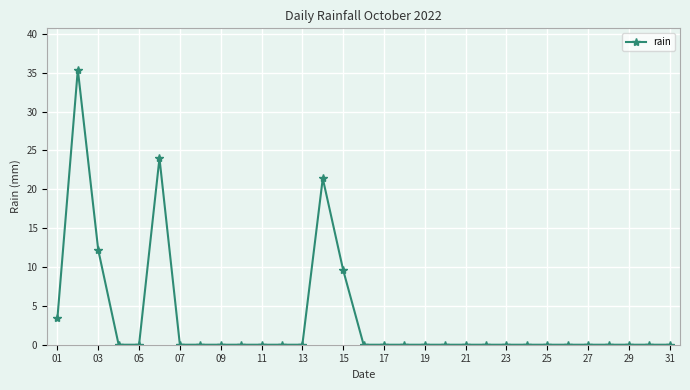

What is the average value?

3.4